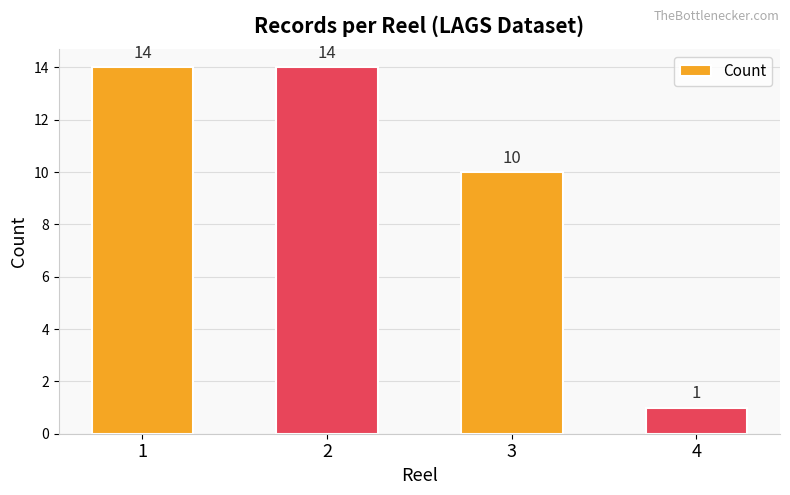

Where is the data nearest to the value 7?

3